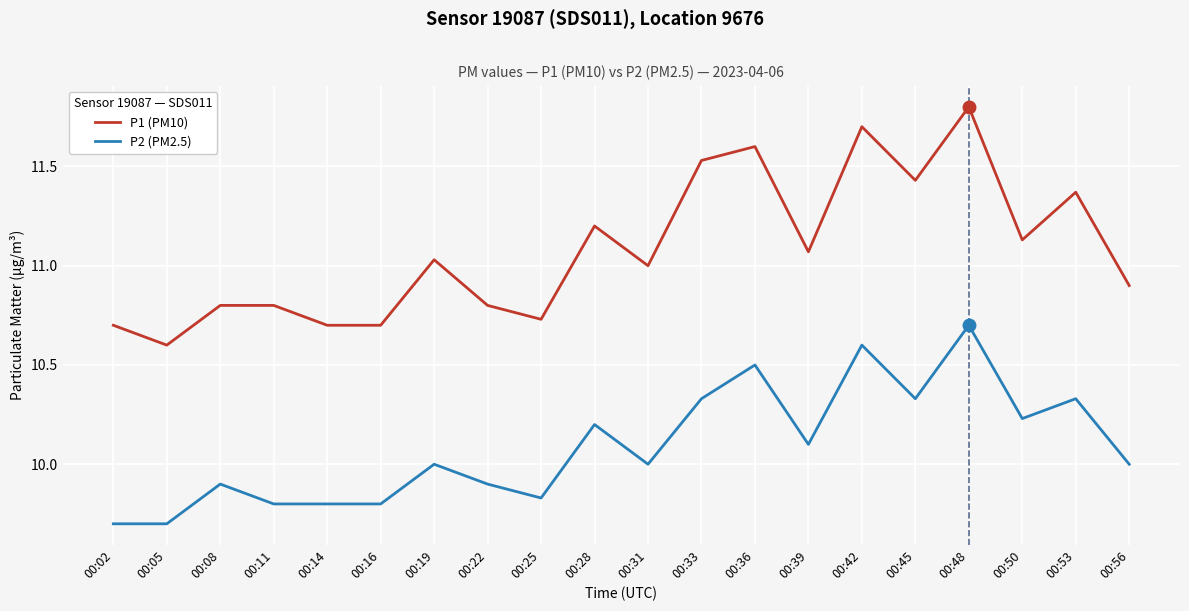

What is the approximate value of P1 (PM10) at 00:11?

10.8